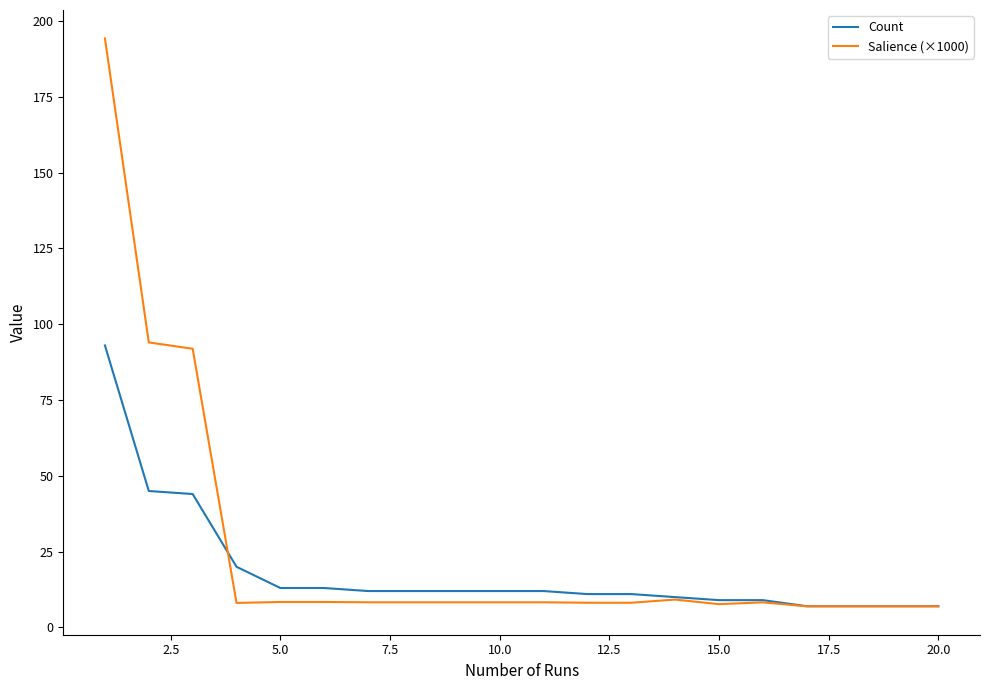

Does the chart have visible grid lines?

No